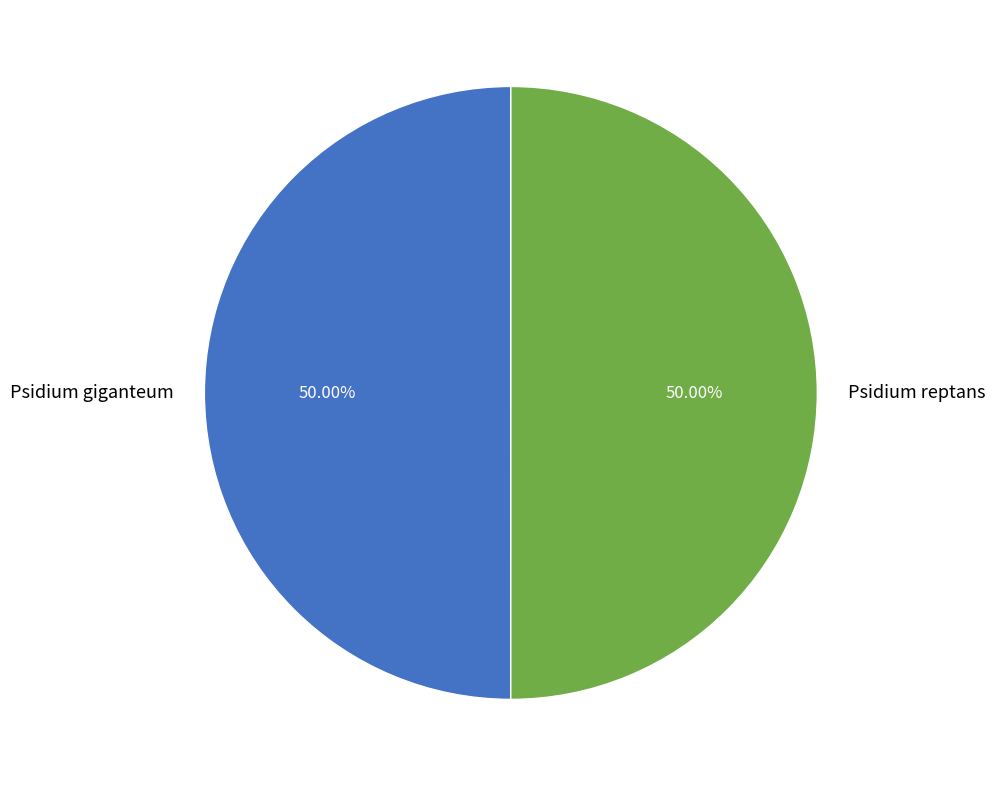

Do Psidium reptans and Psidium giganteum together represent more than half of the pie?

Yes